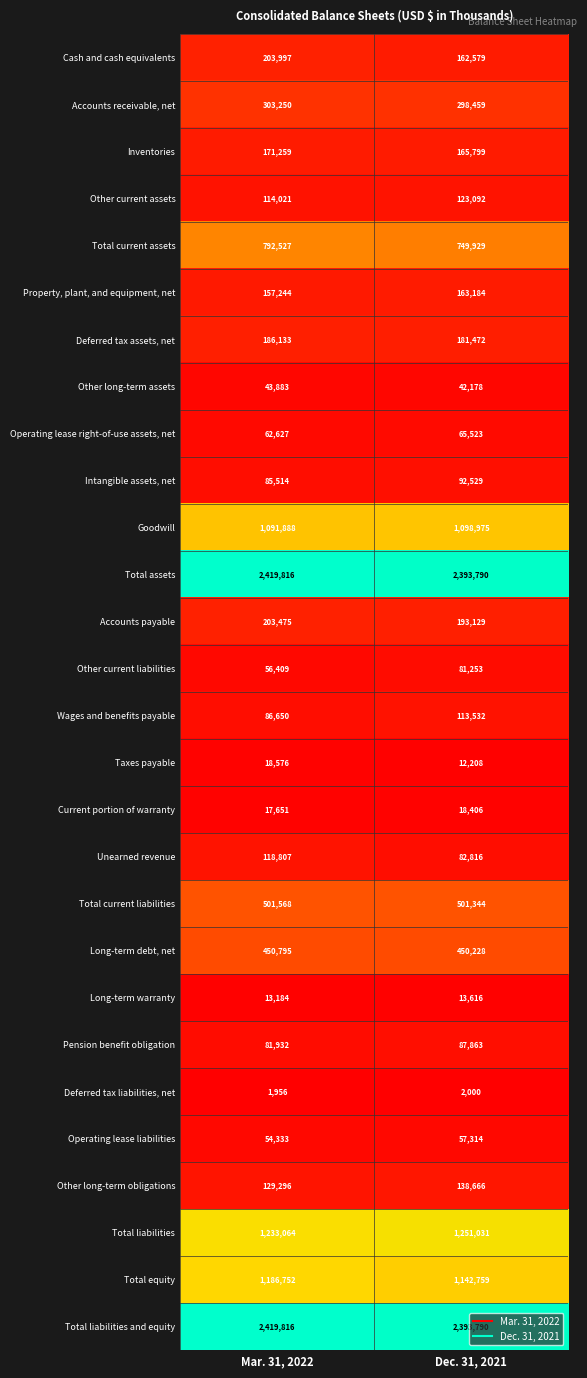

List the labels in order of Other long-term assets value, smallest first.

Dec. 31, 2021, Mar. 31, 2022